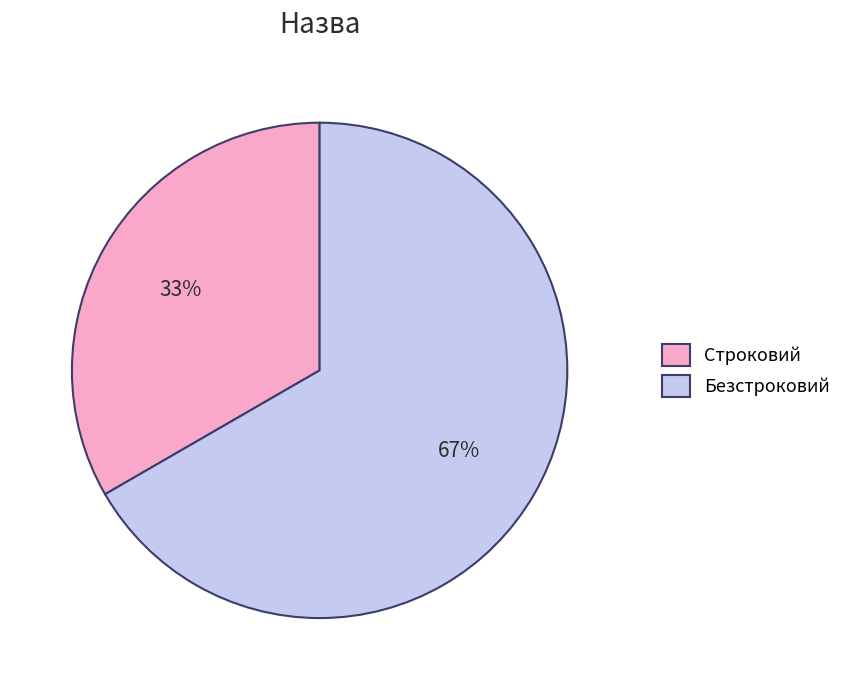

To the nearest percent, what portion does Безстроковий represent?

67%